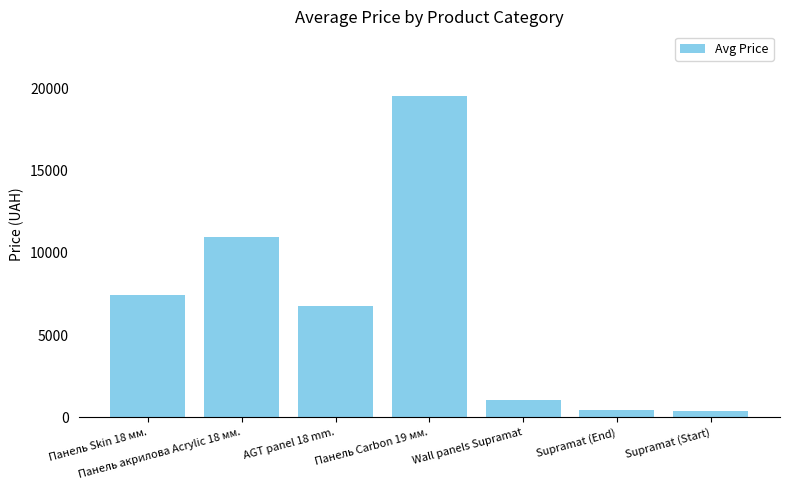

At which category does the chart reach its peak across all series?

Панель Carbon 19 мм.